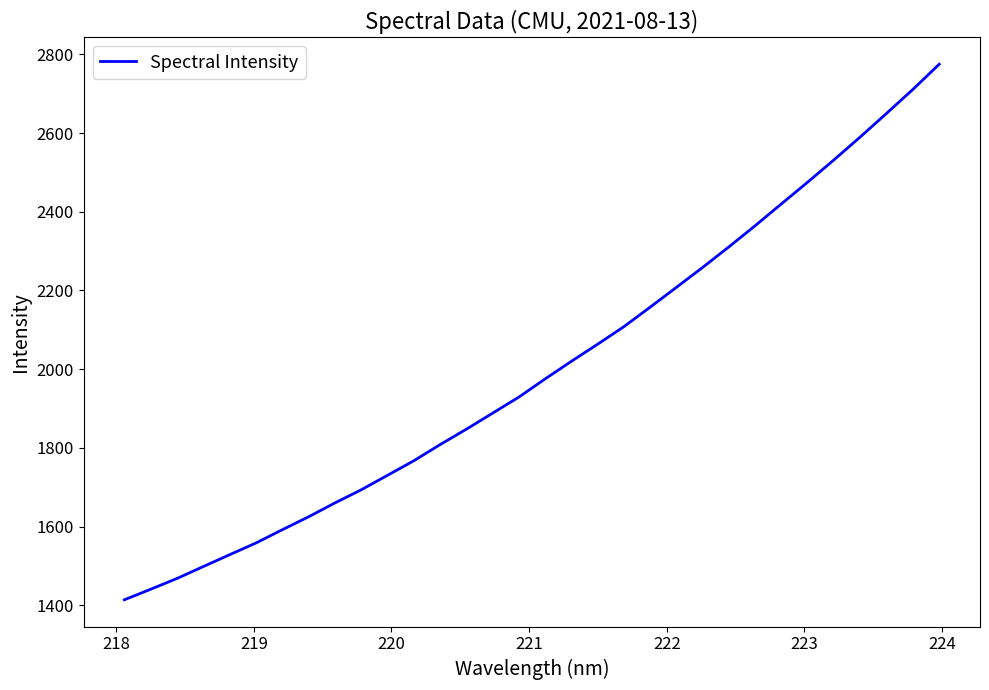

What is the difference between the maximum and minimum values?

1361.2